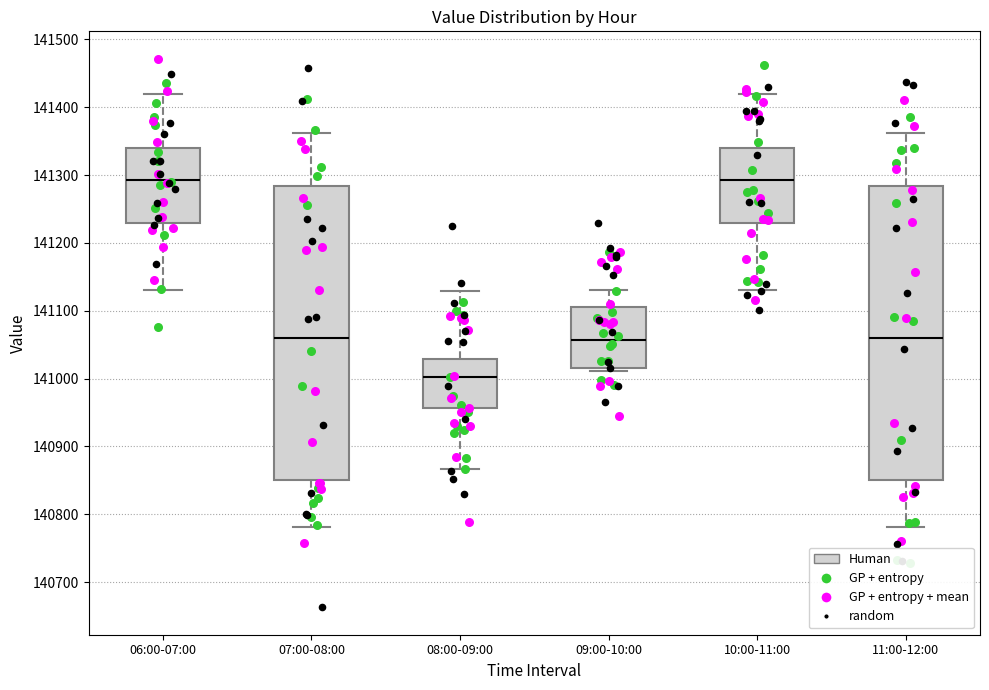

Where does the upper whisker of the box for 06:00-07:00 end on the y-axis? The values are not printed on the chart, so give them approximately, as read against the axis.

141420